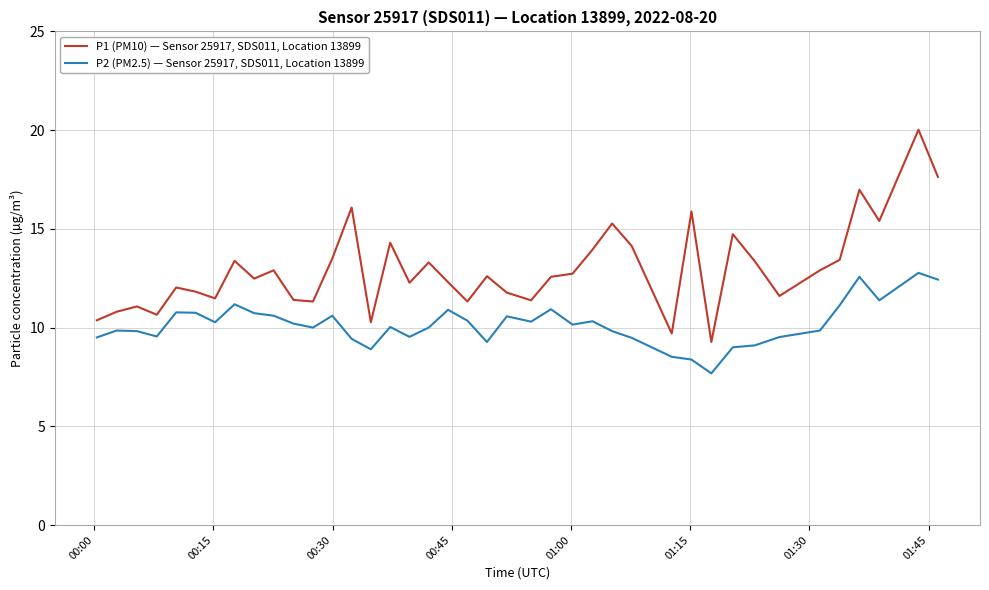

At how many categories does at least one series exceed 9?

40